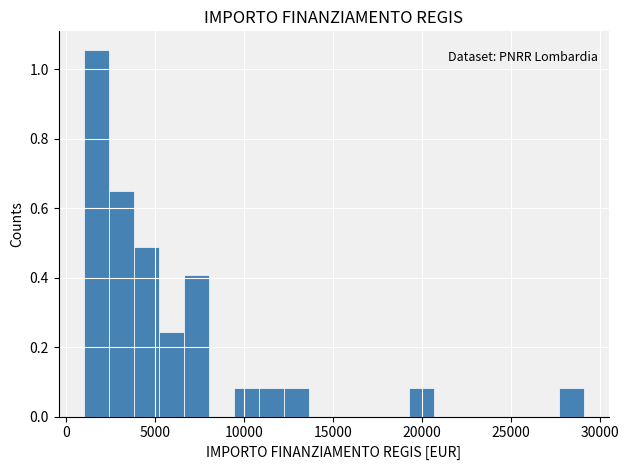

Read against the x-axis, roughly where is the centre of the tallest bar?

1500